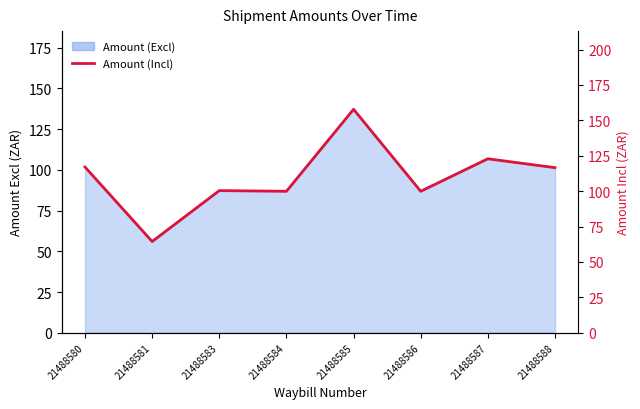

Reading left to right, extract all data points from this chart.

21488580=117.0	21488581=64.4	21488583=100.3	21488584=99.9	21488585=157.8	21488586=99.9	21488587=122.8	21488588=116.6